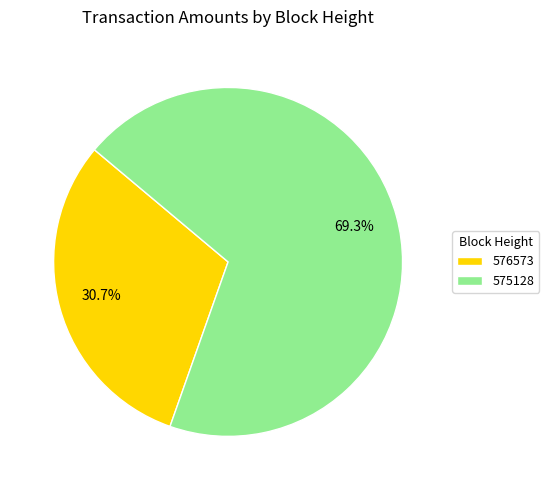

Is it true that 575128 is 69% of the pie?

True